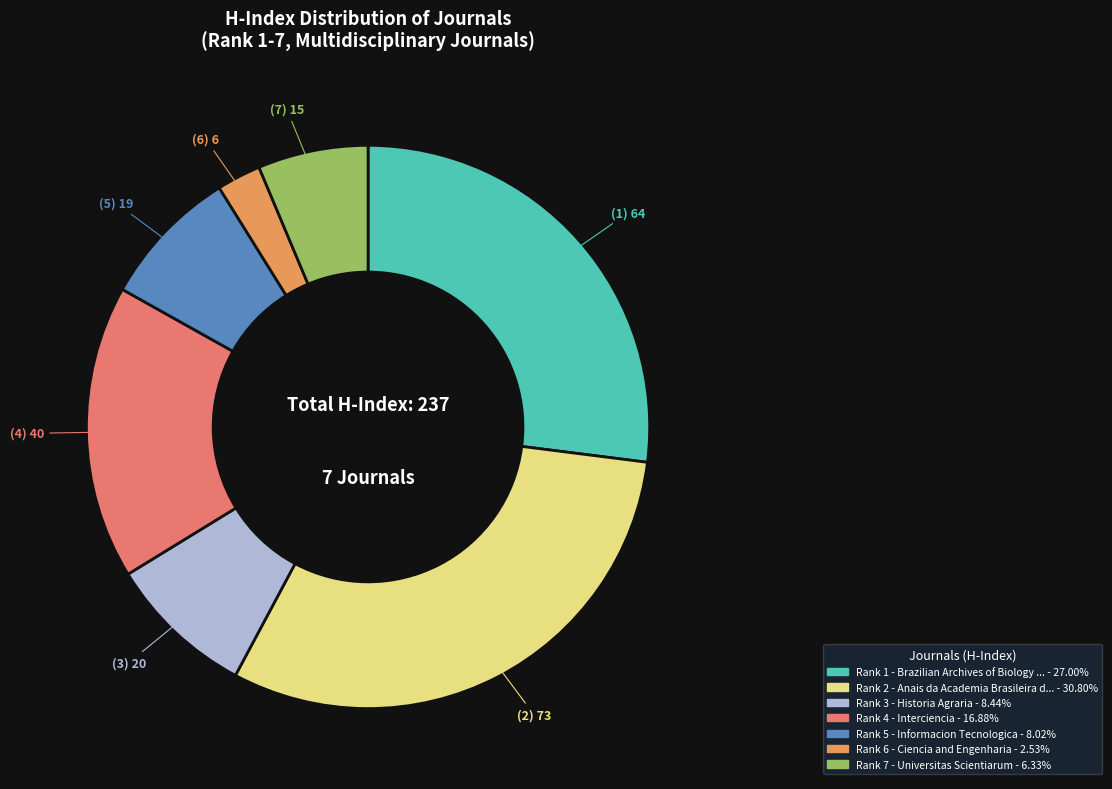

Is there any slice that represents more than half of the pie?

No